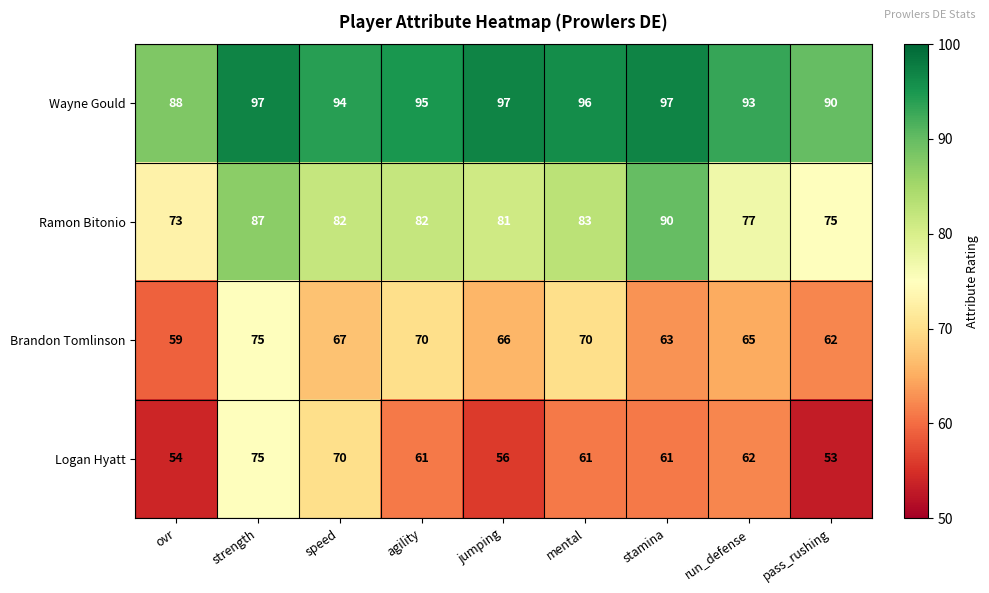

Count the Wayne Gould values in the range 93 to 97.

7